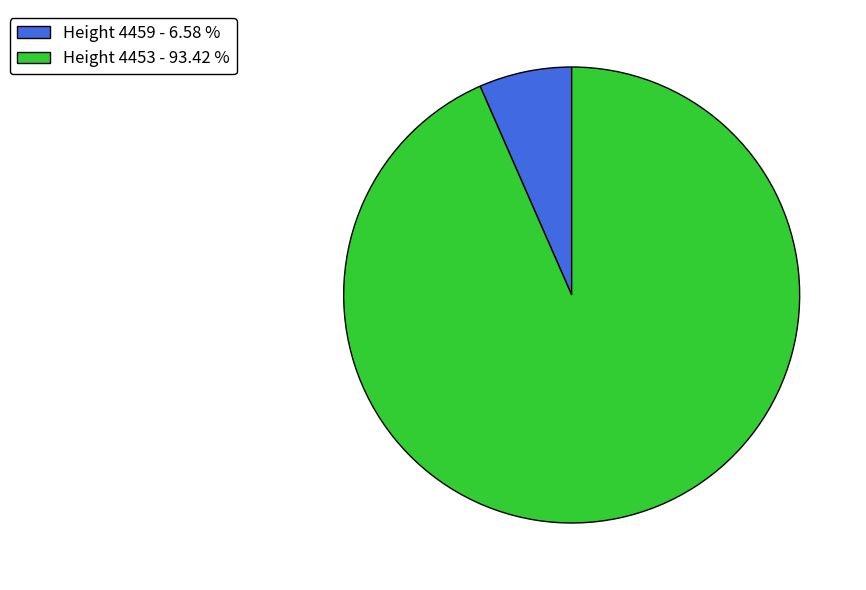

How many segments does this pie chart have?

2